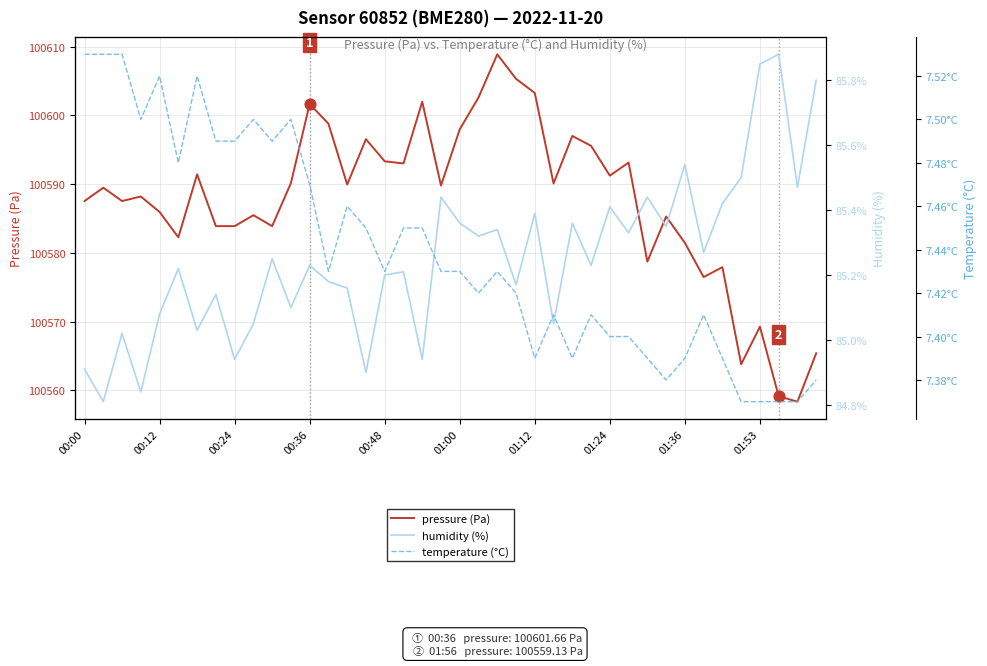

Which series contains the lowest Y value?

temperature (°C)